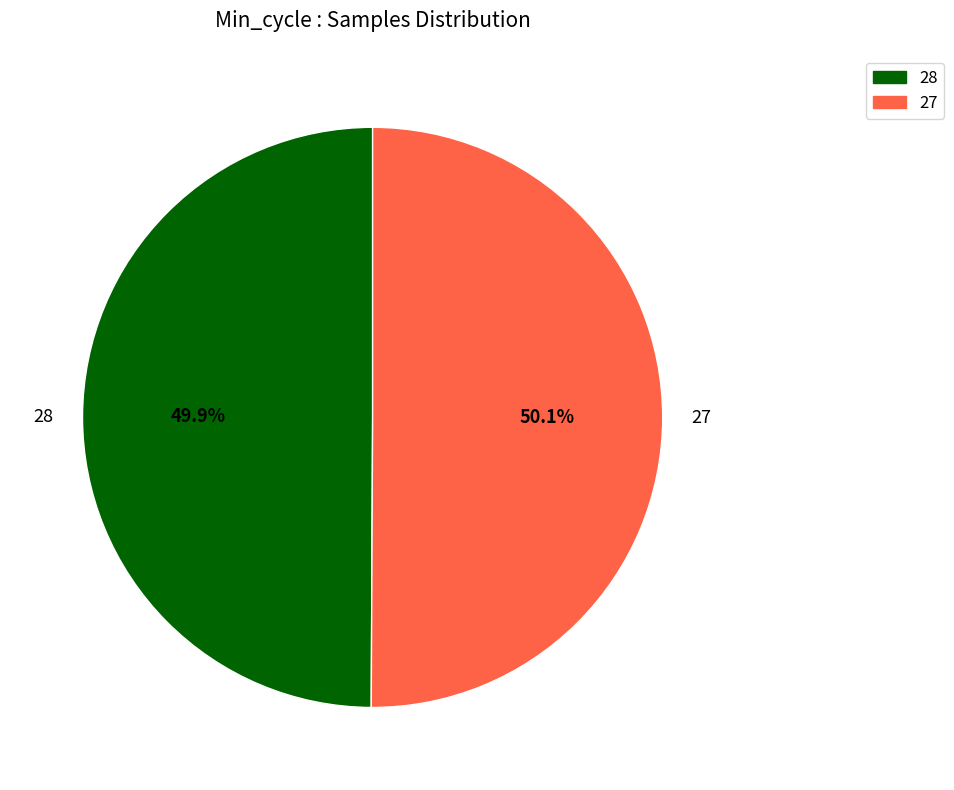

How many slices are in this pie chart?

2